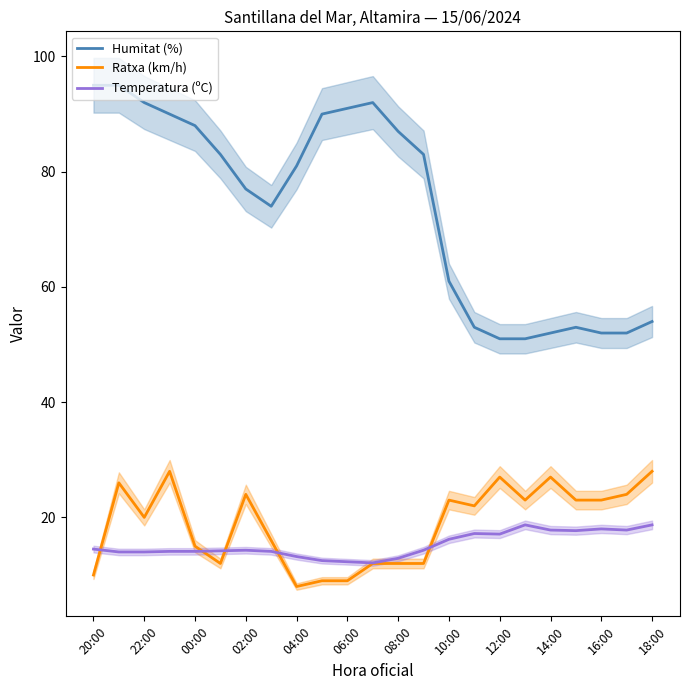

Which label corresponds to the largest value in the chart?

20:00